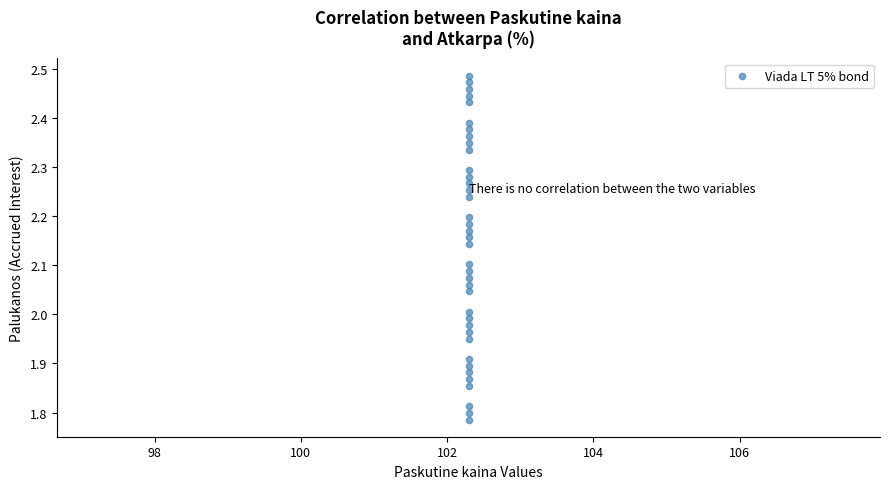

What is the range of Y values (max minus min)?

0.7